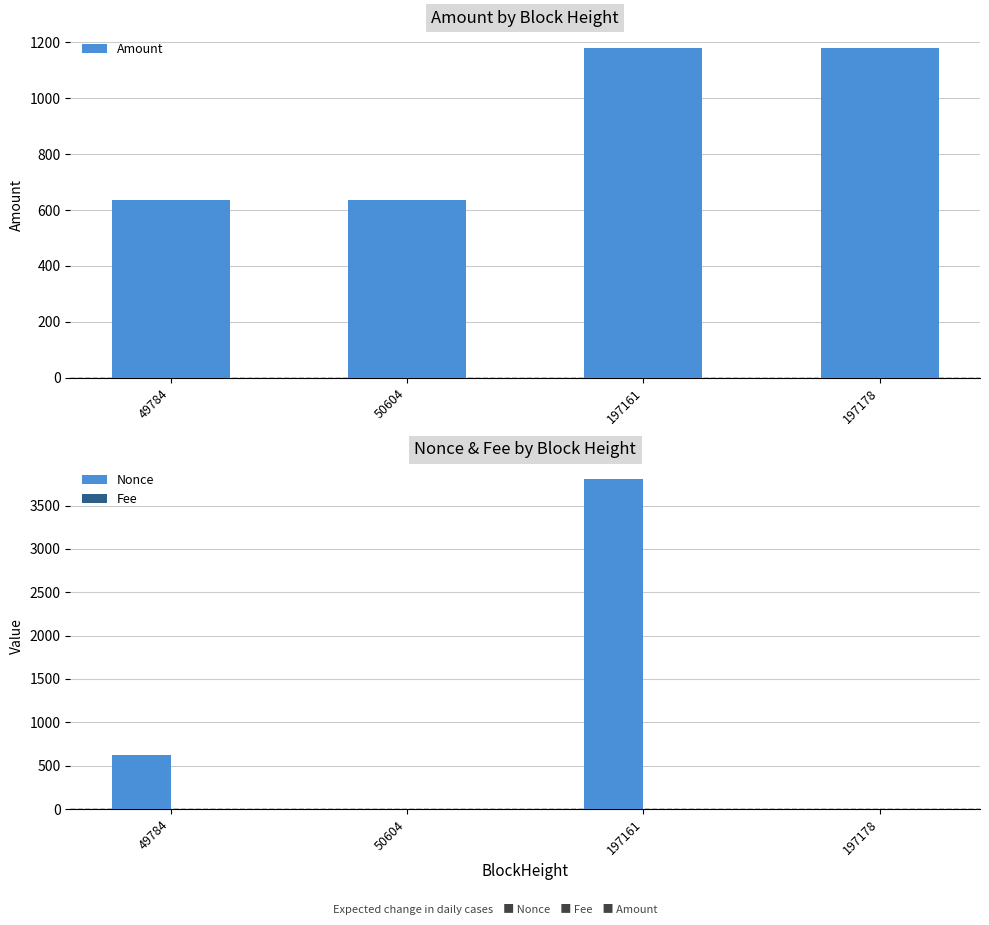

At 50604, list the series in order from largest to smallest.

Amount, Fee, Nonce